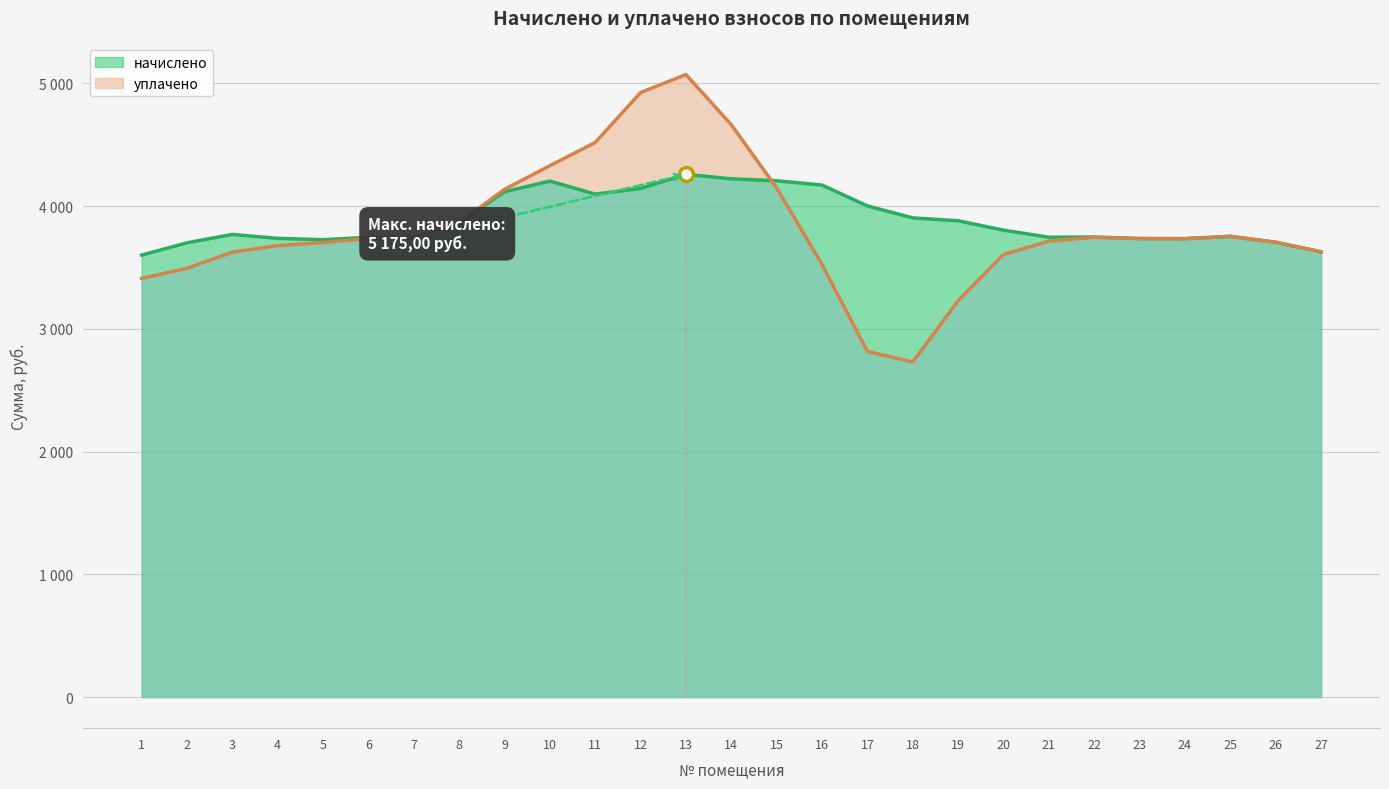

What are all the series names shown in the legend?

начислено, уплачено